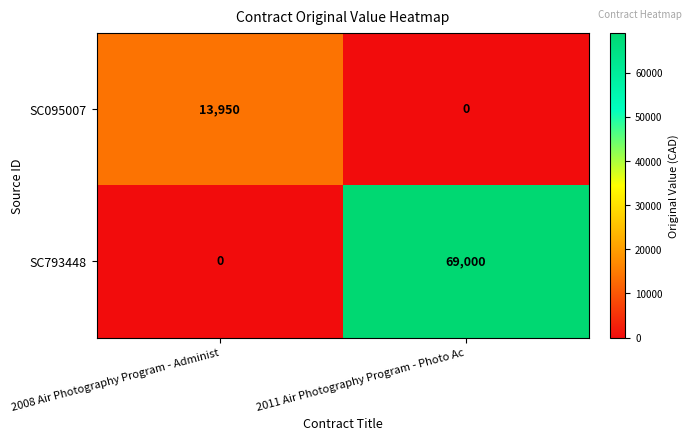

Where is SC793448 nearest to the value 34500?

2008 Air Photography Program - Administ